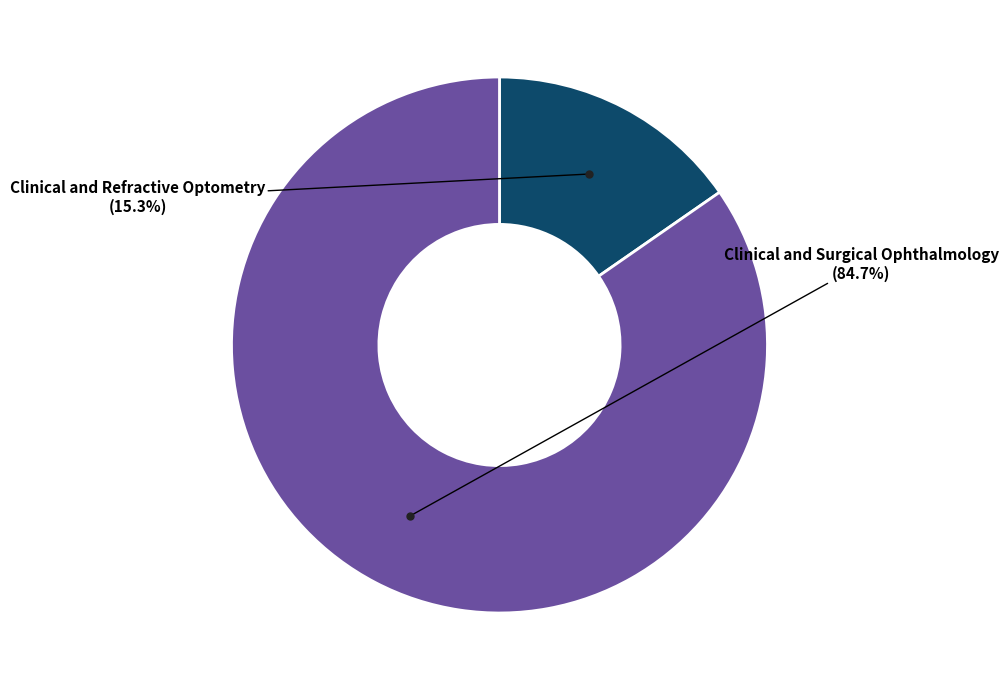

Is there any slice that represents more than half of the pie?

Yes